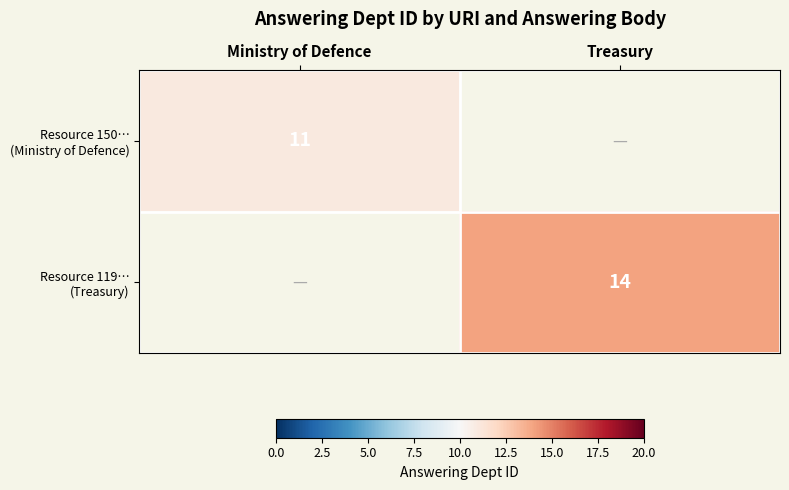

List the series in order of their overall mean, lowest first.

Resource 150… (Ministry of Defence), Resource 119… (Treasury)